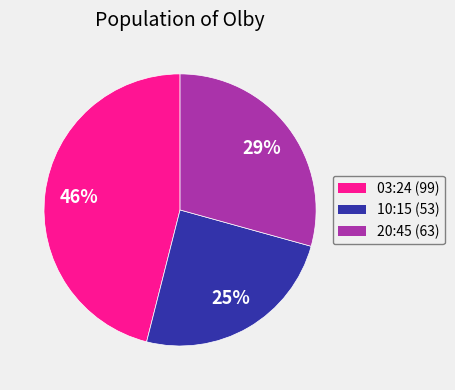

Count the number of slices in the pie.

3